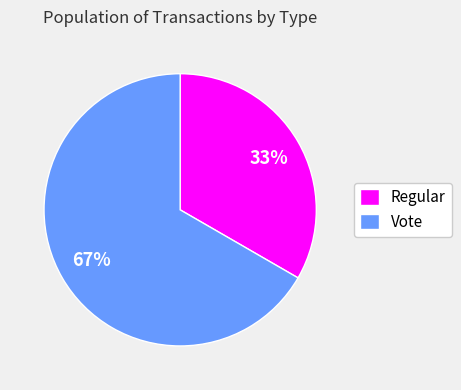

What percentage is the Regular slice, to the nearest percent?

33%